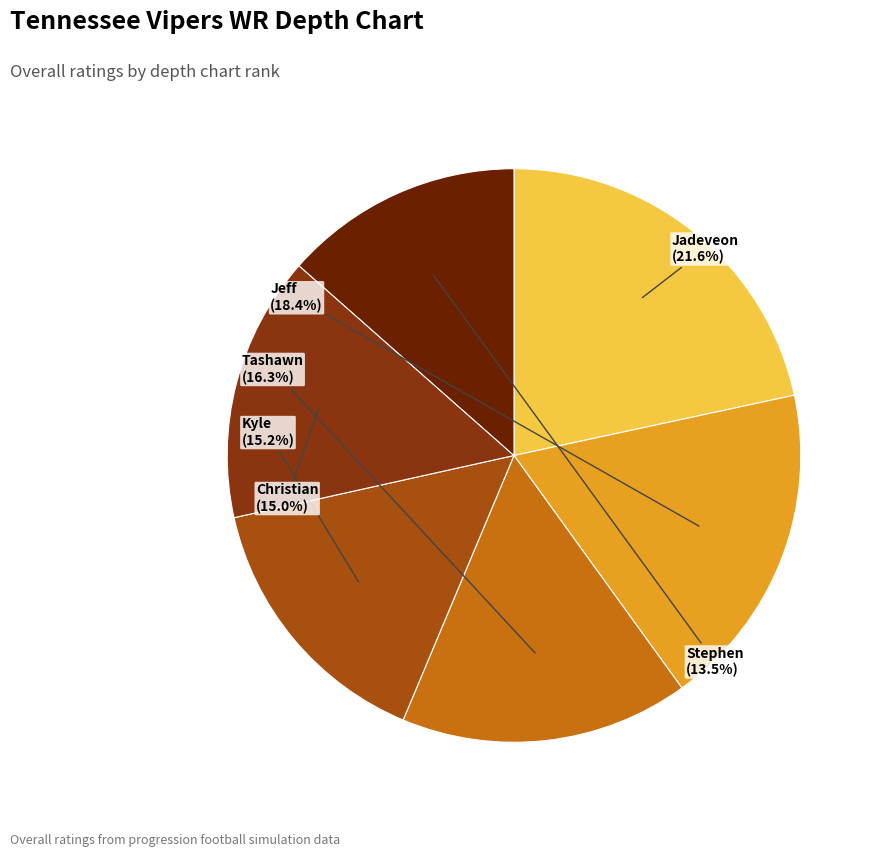

How many slices are in this pie chart?

6